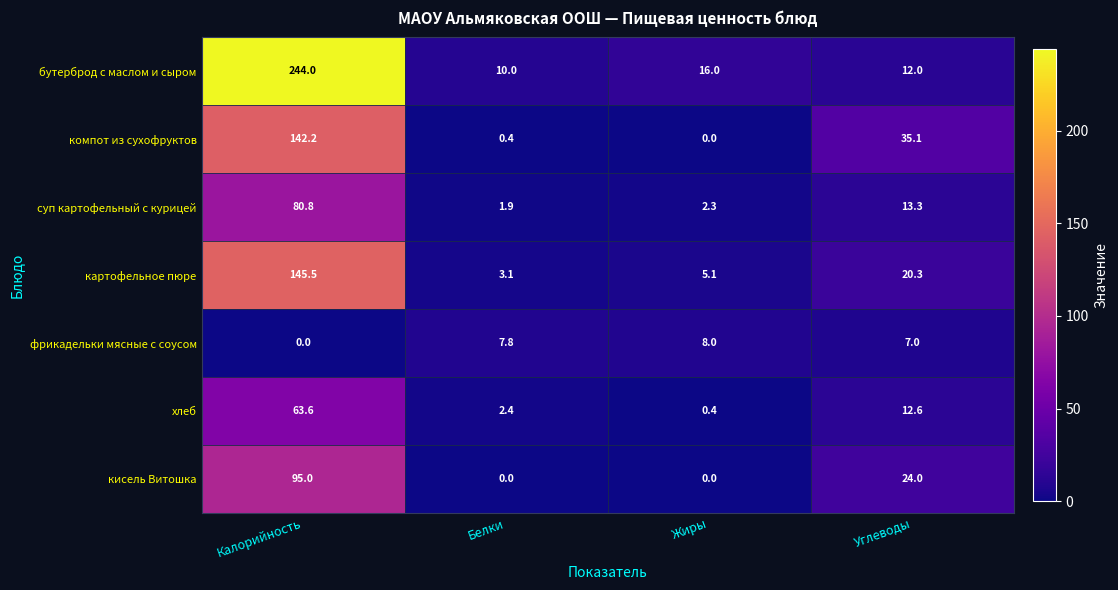

What is the maximum value shown in the chart?

244.0